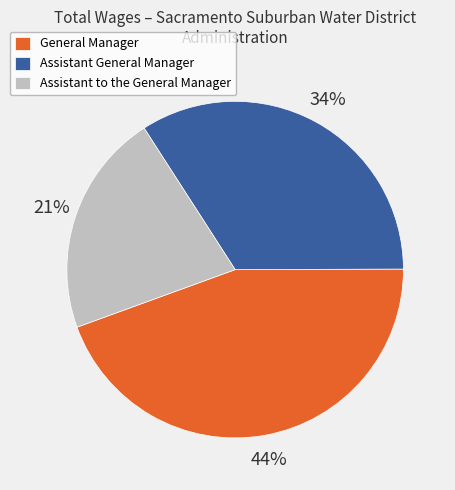

What is the ratio of the value at General Manager to the value at Assistant General Manager?

1.3